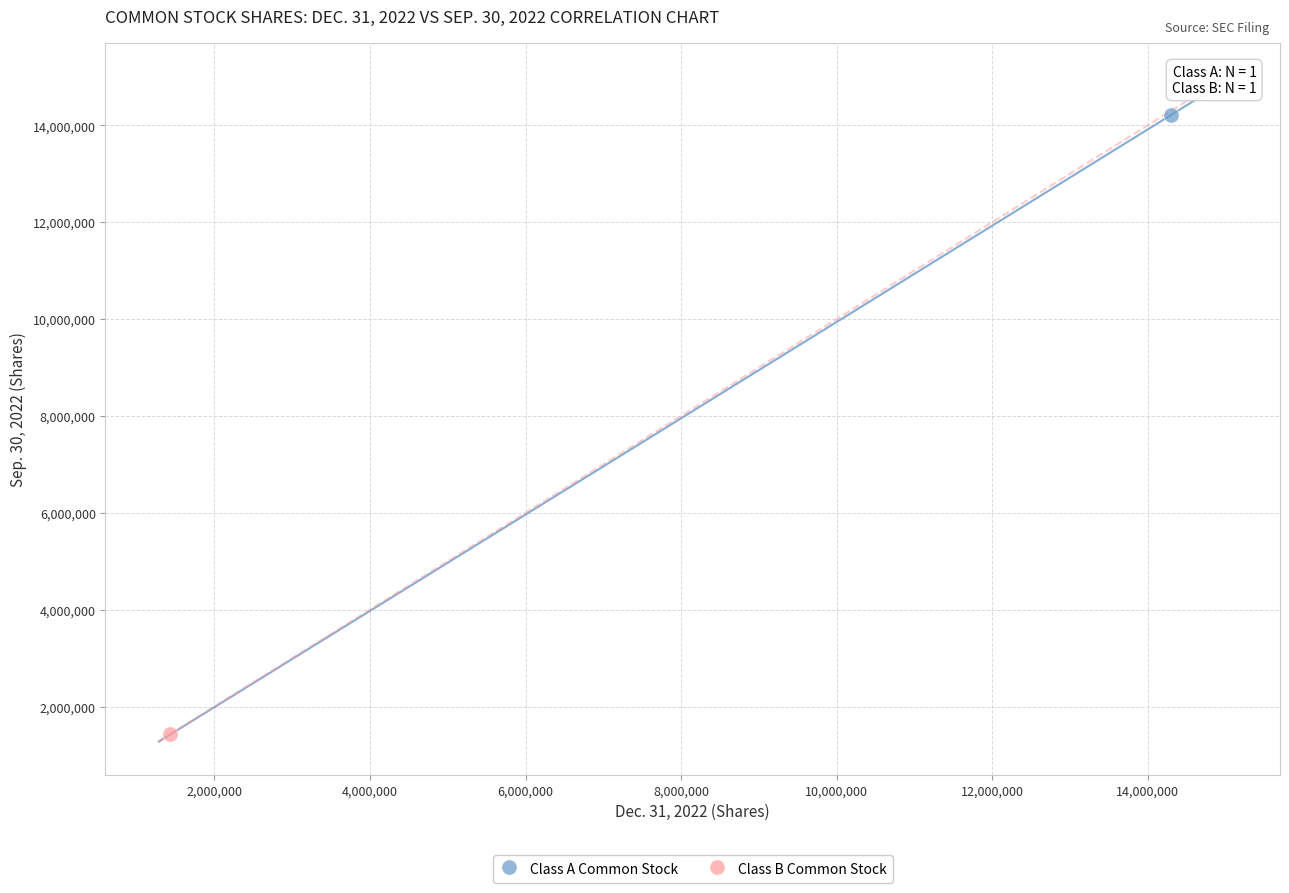

Which series contains the highest Y value?

Class A Common Stock